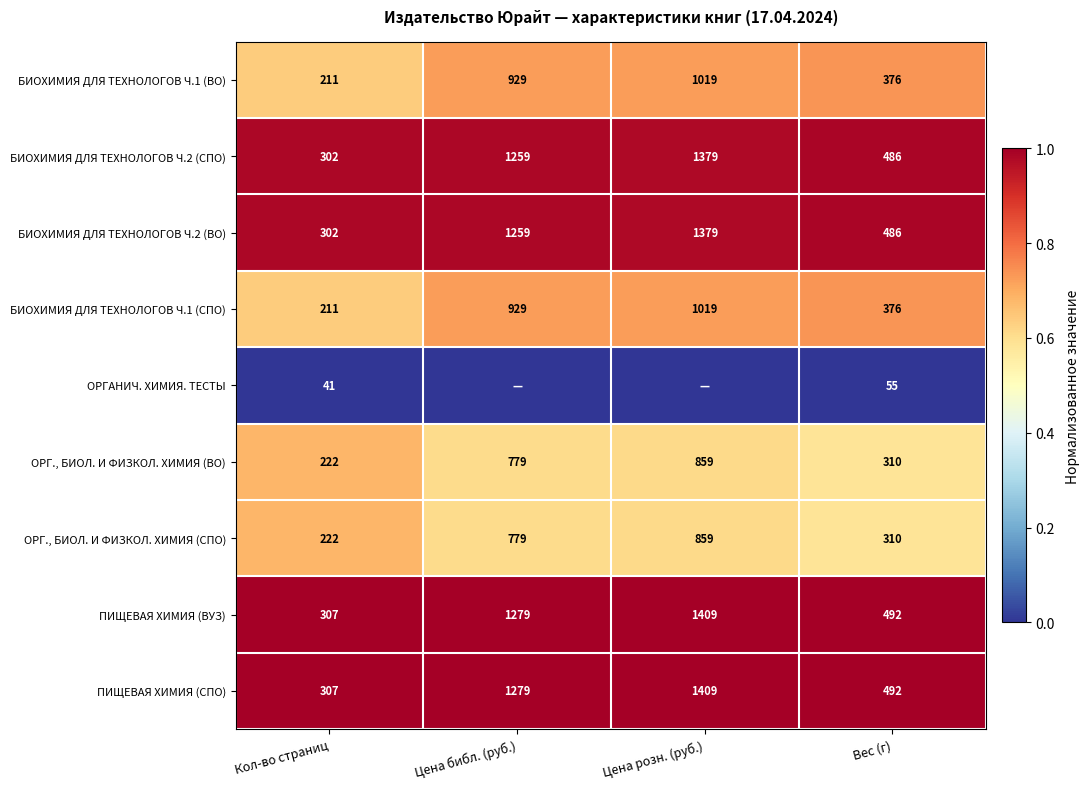

How many БИОХИМИЯ ДЛЯ ТЕХНОЛОГОВ Ч.1 (ВО) values are between 376 and 1019?

3